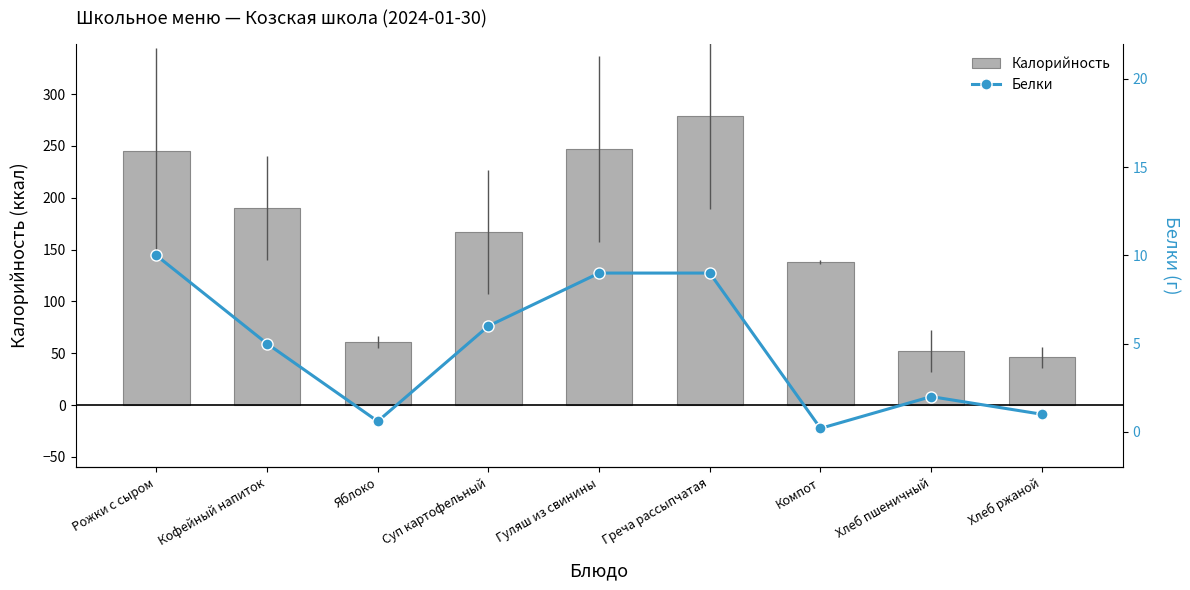

What is the total value across all series at Кофейный напиток?

195.0